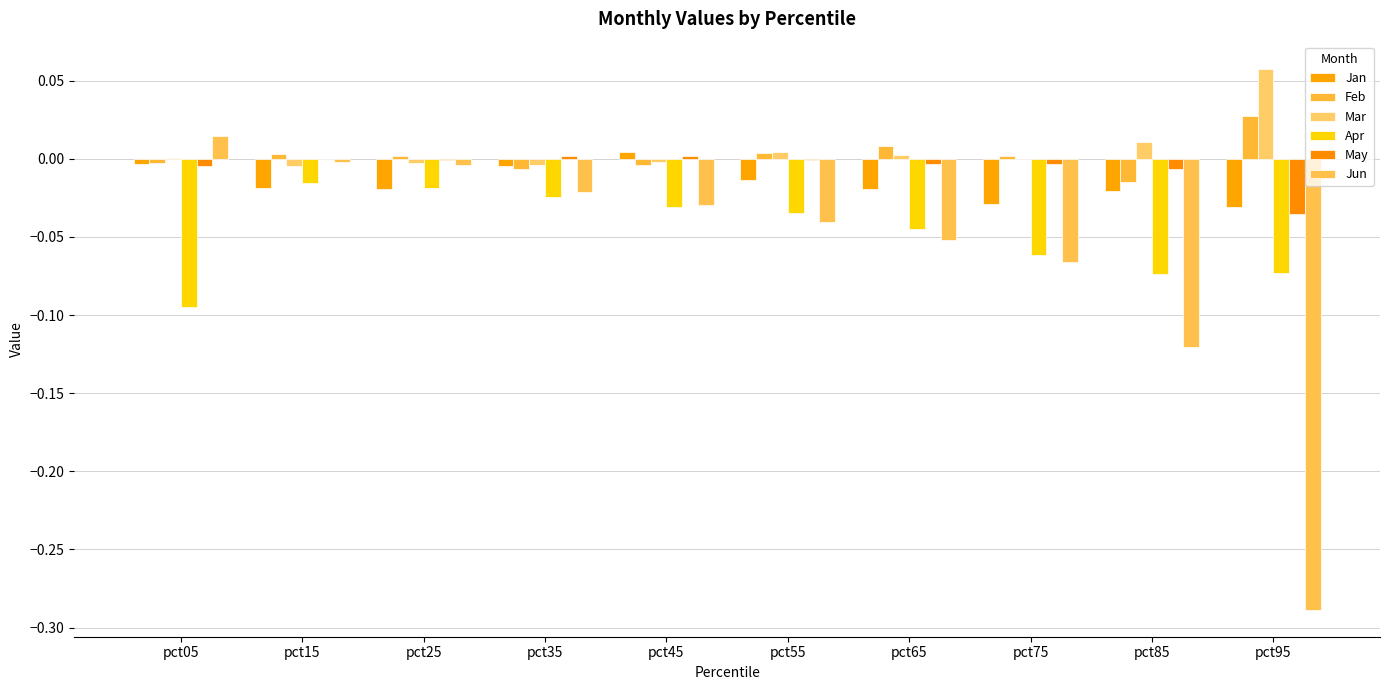

Are the bars horizontal?

No